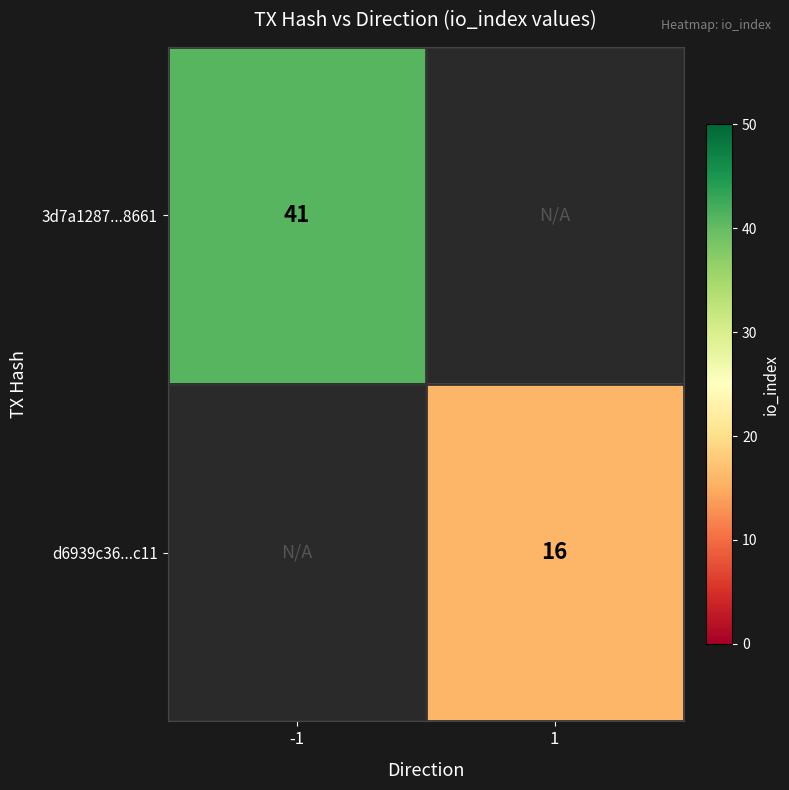

The d6939c36...c11 series shows 26 at 1. True or false?

False